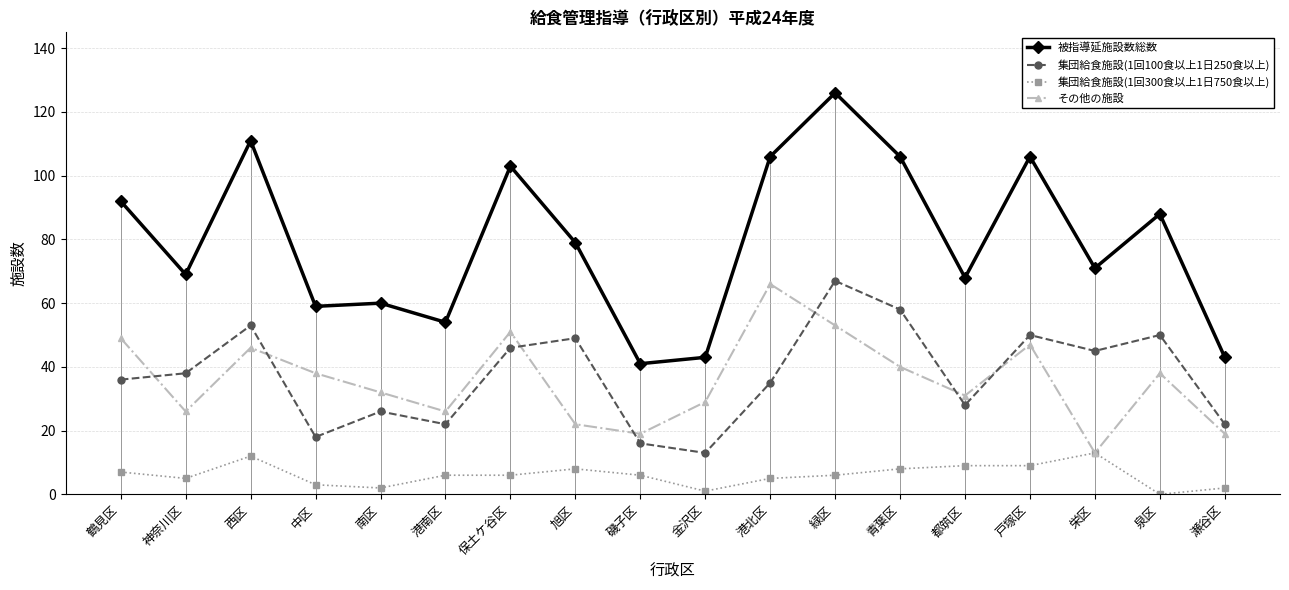

At which category is the sum across all series the highest?

緑区